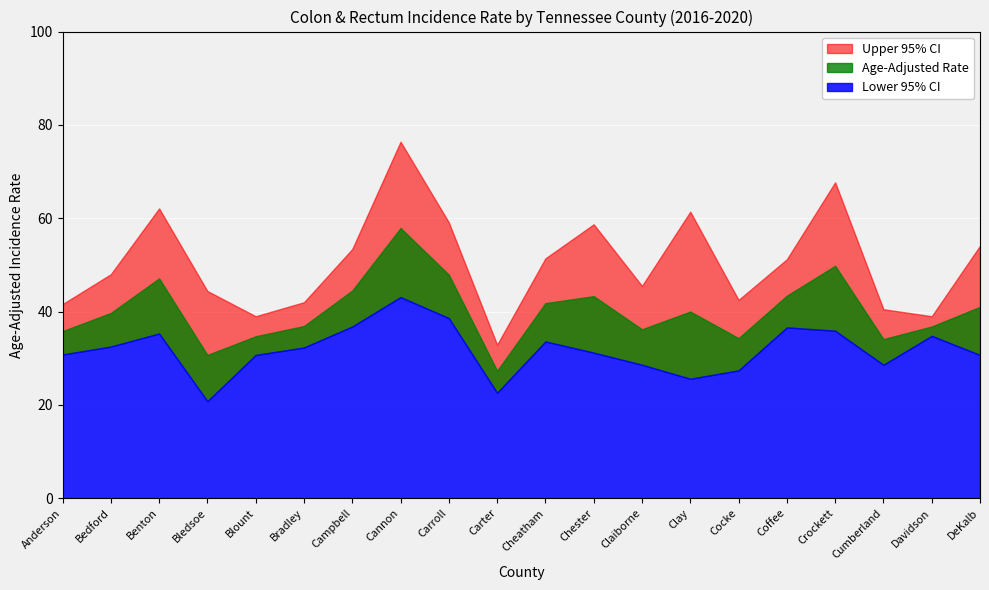

Between Davidson and Benton, which is larger?

Benton